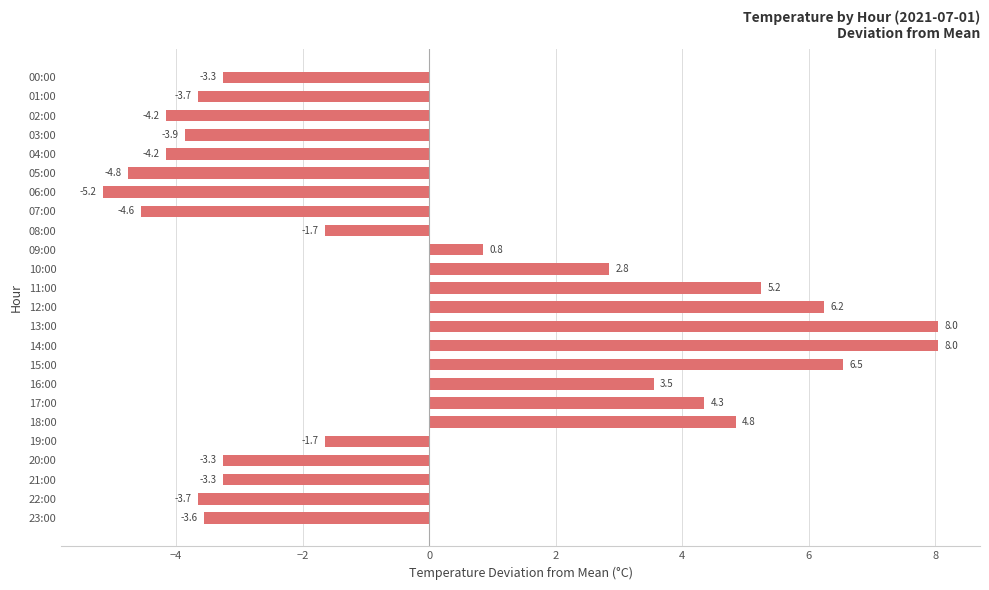

What is the change in value from 07:00 to 22:00?

+0.9